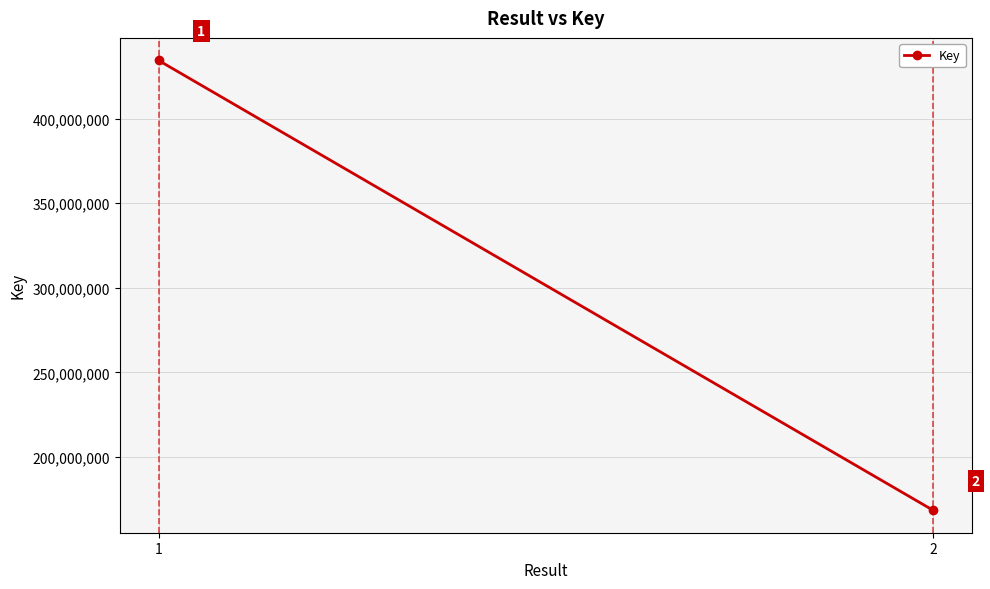

Reading left to right, what are all the values shown in this chart?

434439480	168488454